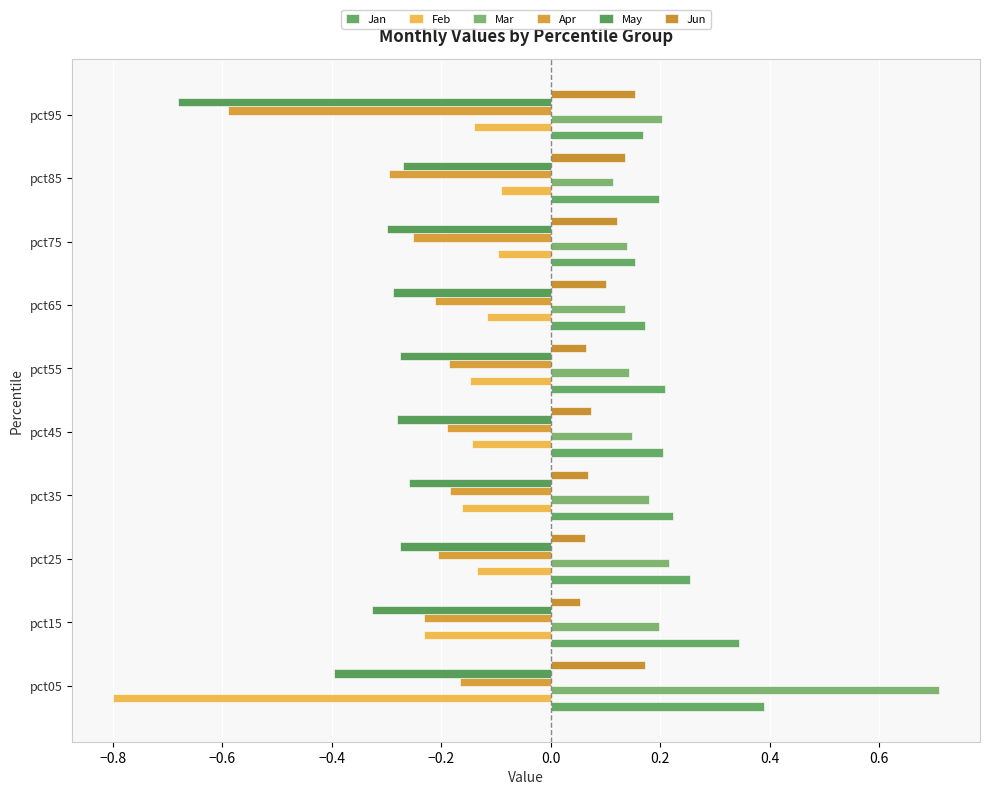

How many distinct data groups are displayed?

6